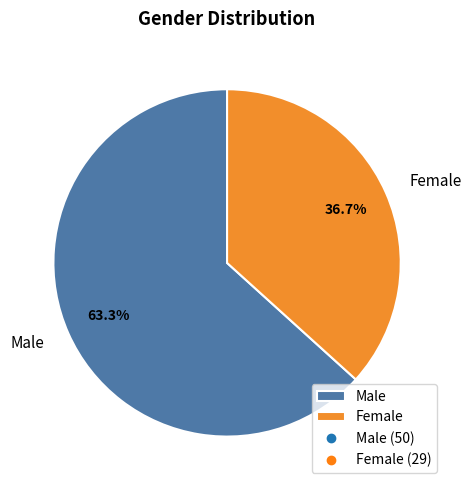

What is the majority slice?

Male